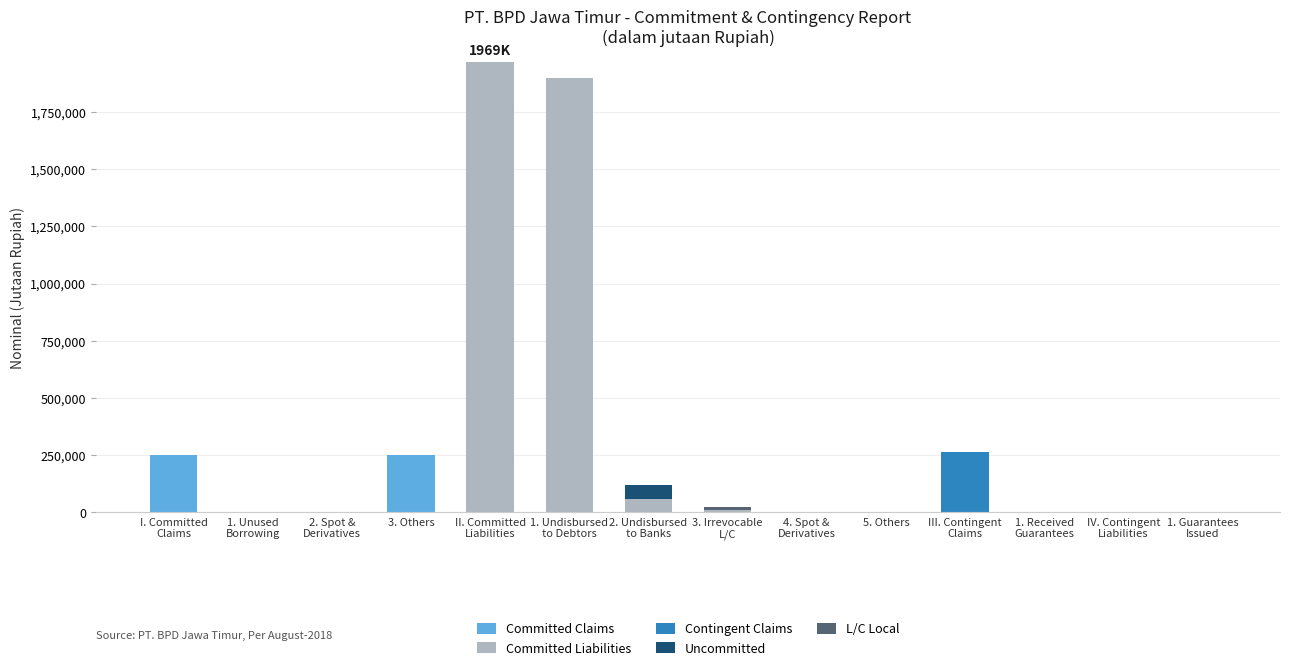

What is the label of the 11th bar from the right?

3. Others